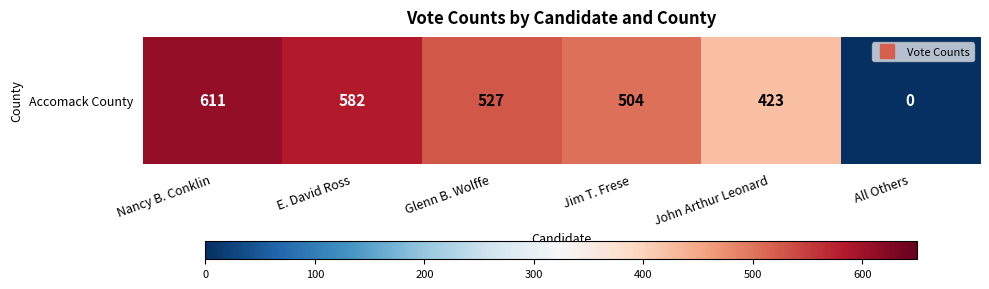

How many values are below 527?

3